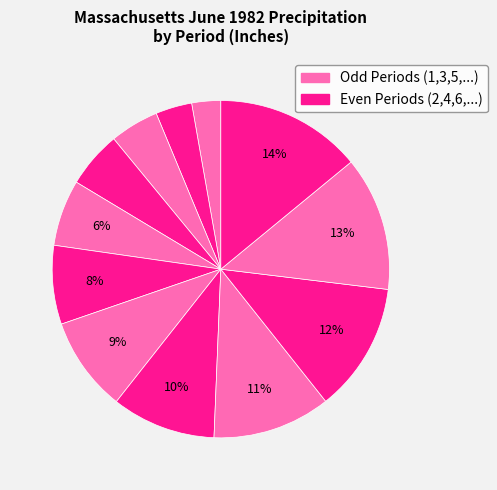

What is the smallest slice in the pie chart?

1